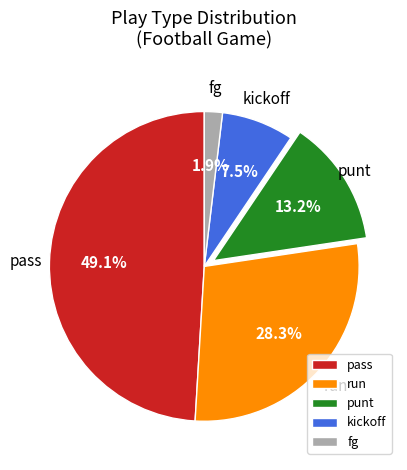

To the nearest percent, what is the difference between the run and kickoff slice percentages?

21%